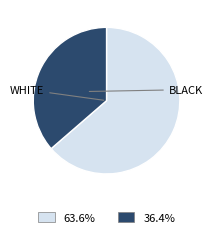

Does any single category account for the majority?

Yes